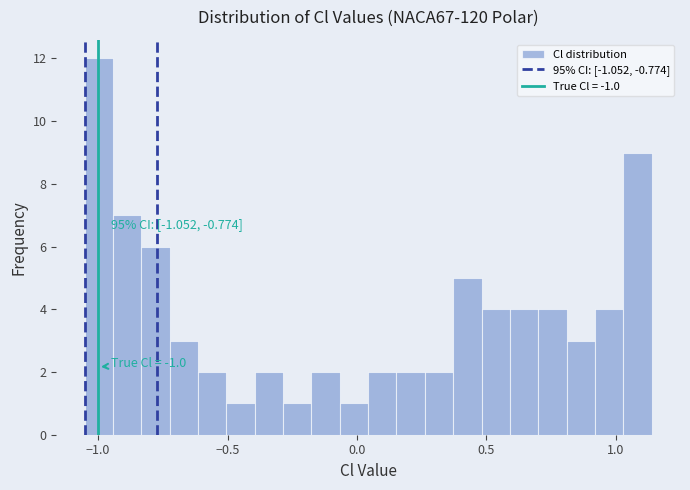

Read against the x-axis, roughly where is the centre of the tallest bar?

-1.00